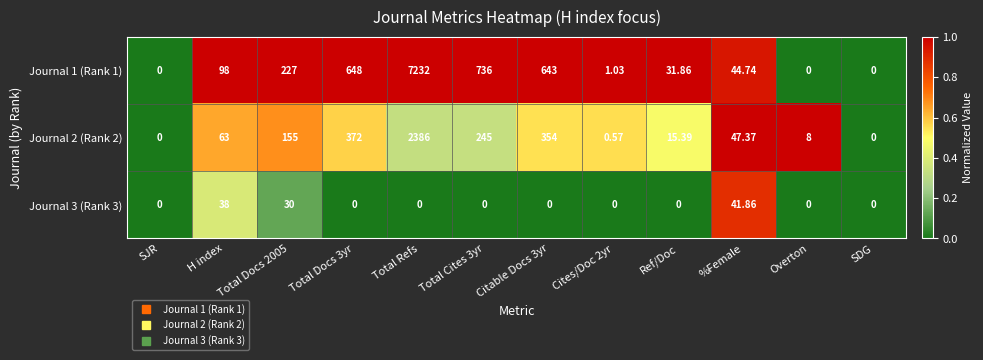

Is the value of Journal 2 (Rank 2) at %Female greater than the value of Journal 1 (Rank 1) at Ref/Doc?

Yes